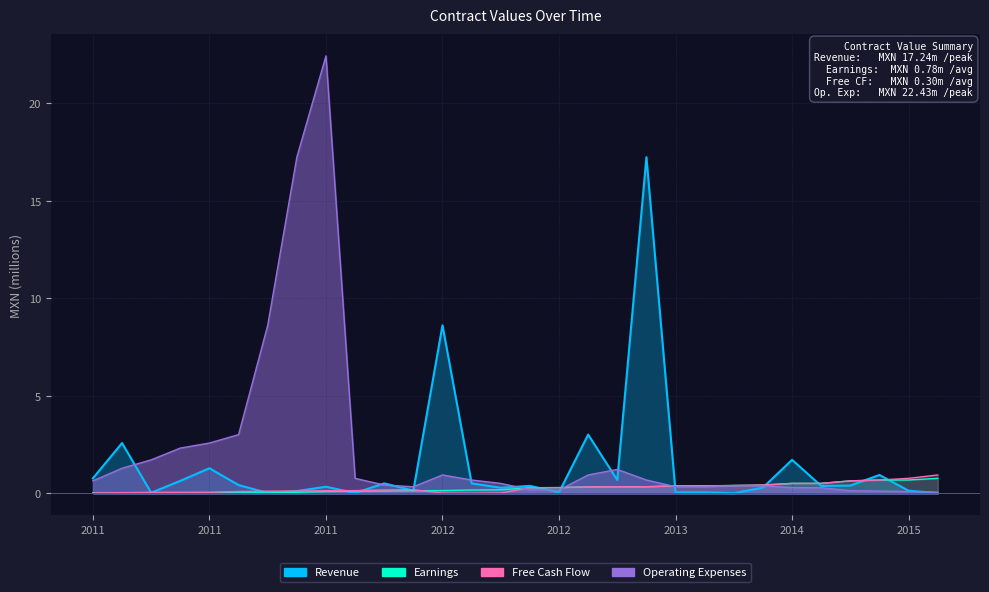

What is the maximum value for Free Cash Flow?

0.9